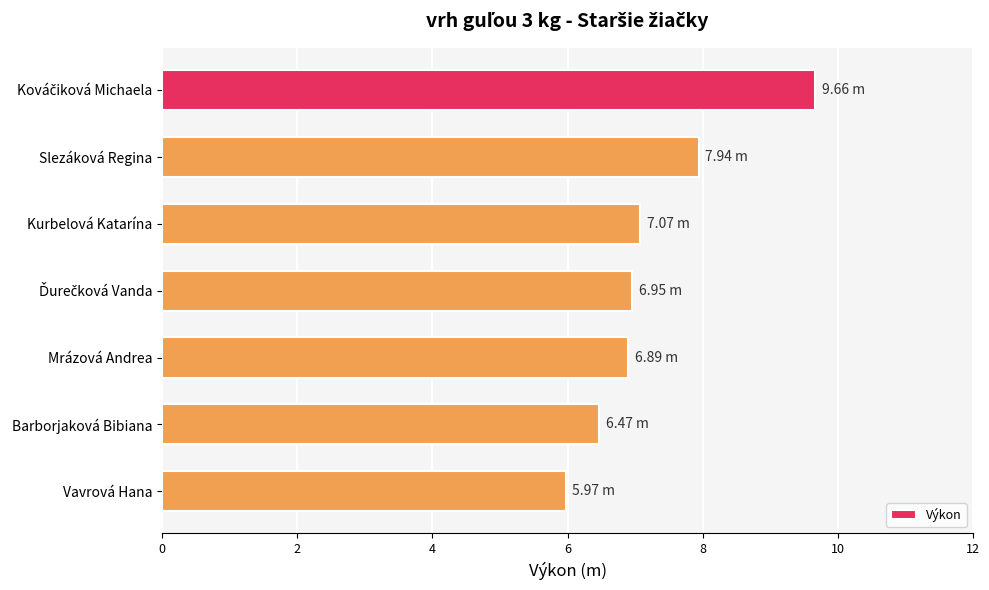

Which category has the lowest value across all series?

Vavrová Hana